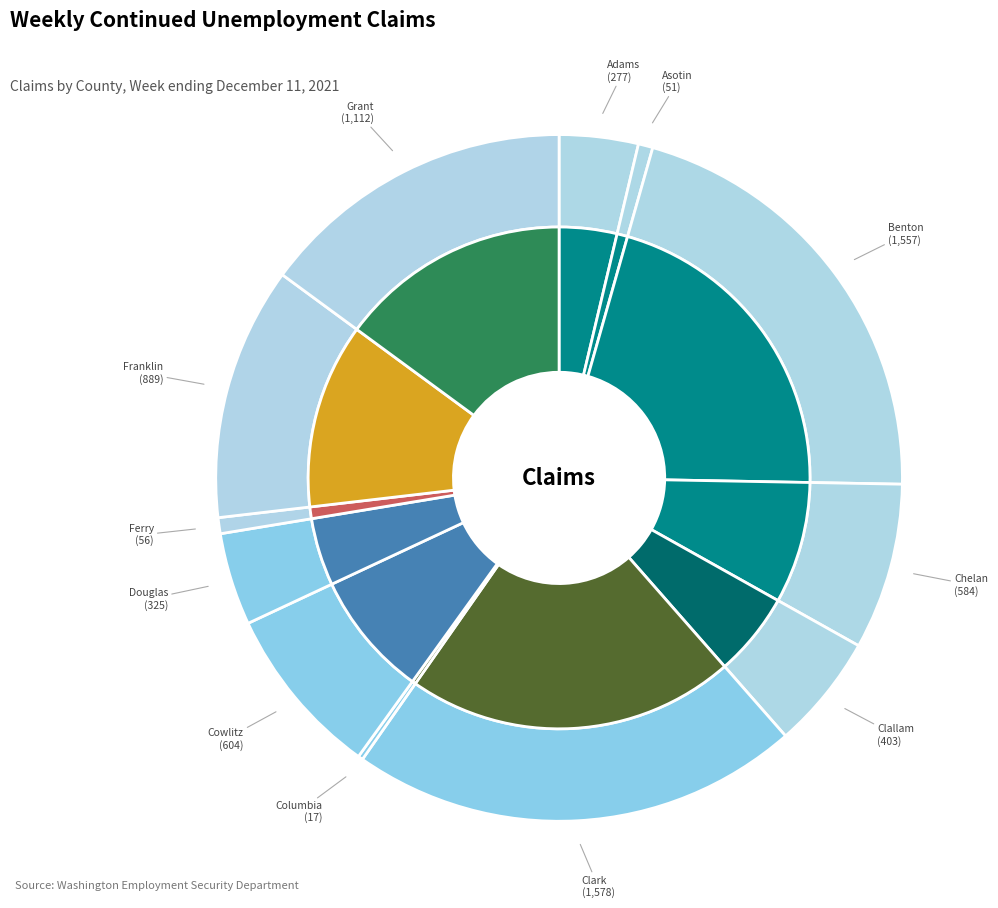

Does Clallam County represent more than half of the total?

No